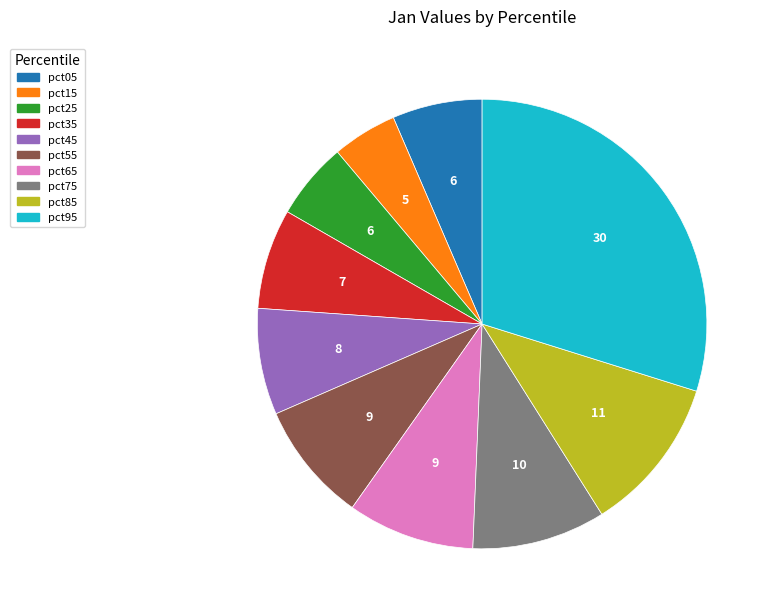

How many segments does this pie chart have?

10